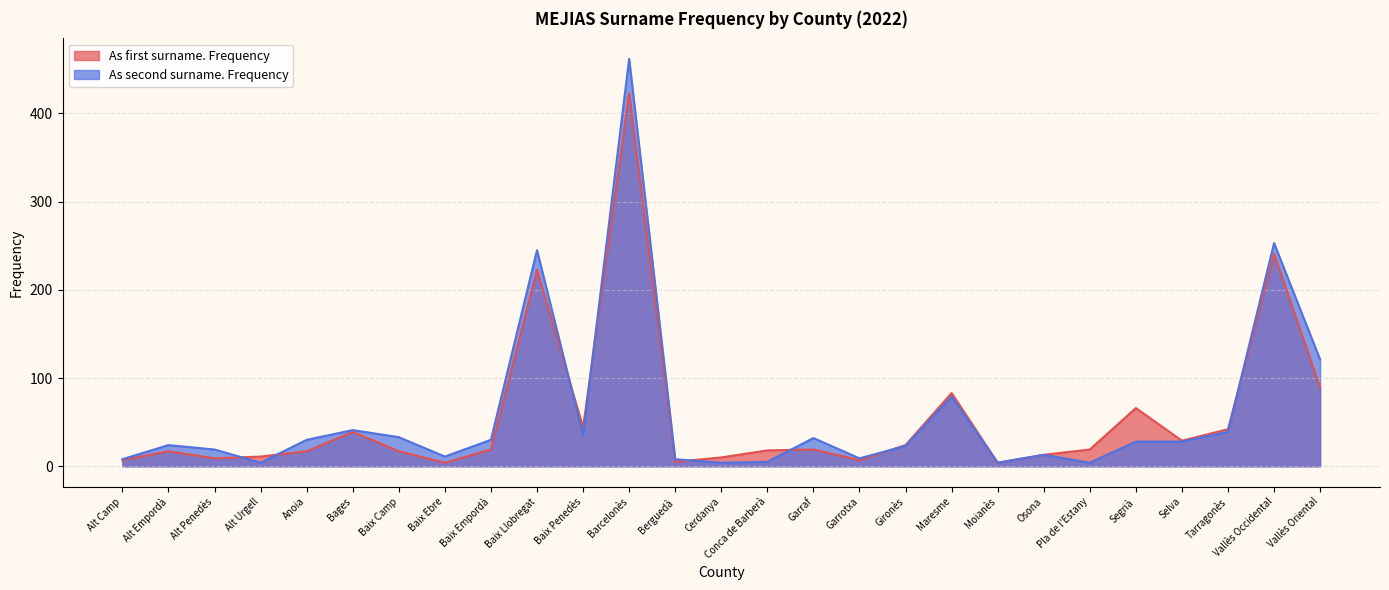

What is the greatest value displayed?

462